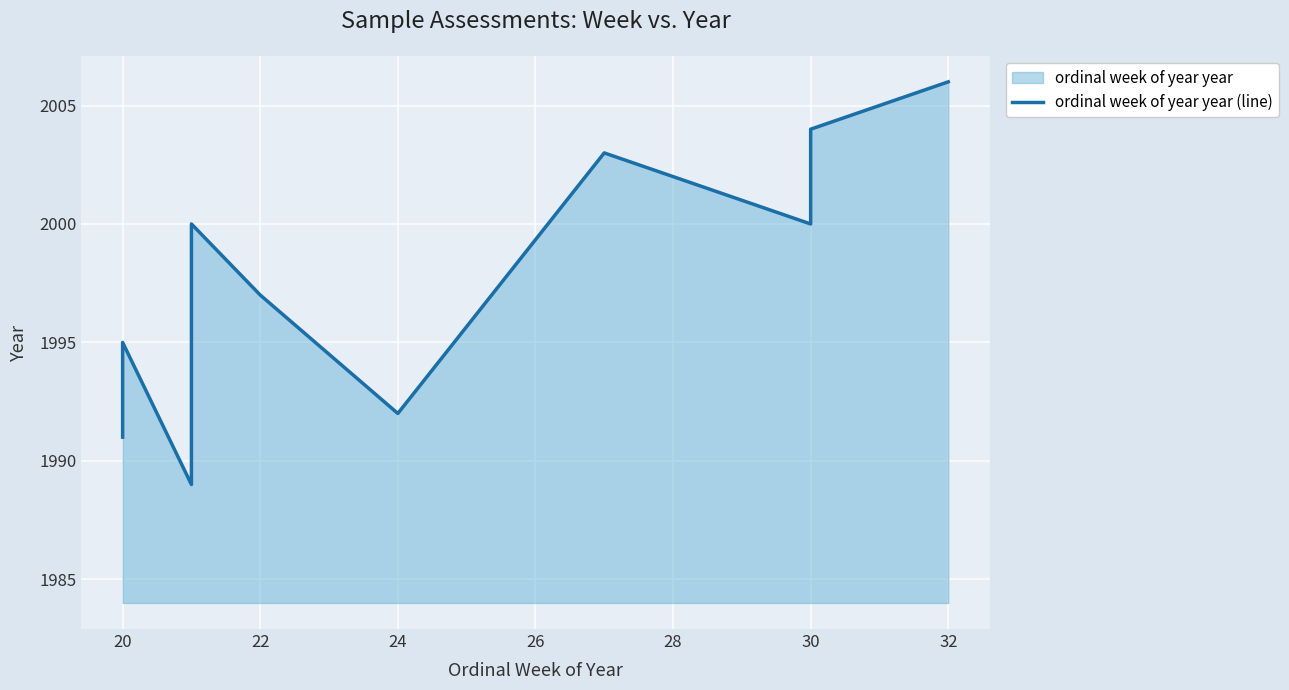

What is the greatest value displayed?

2006